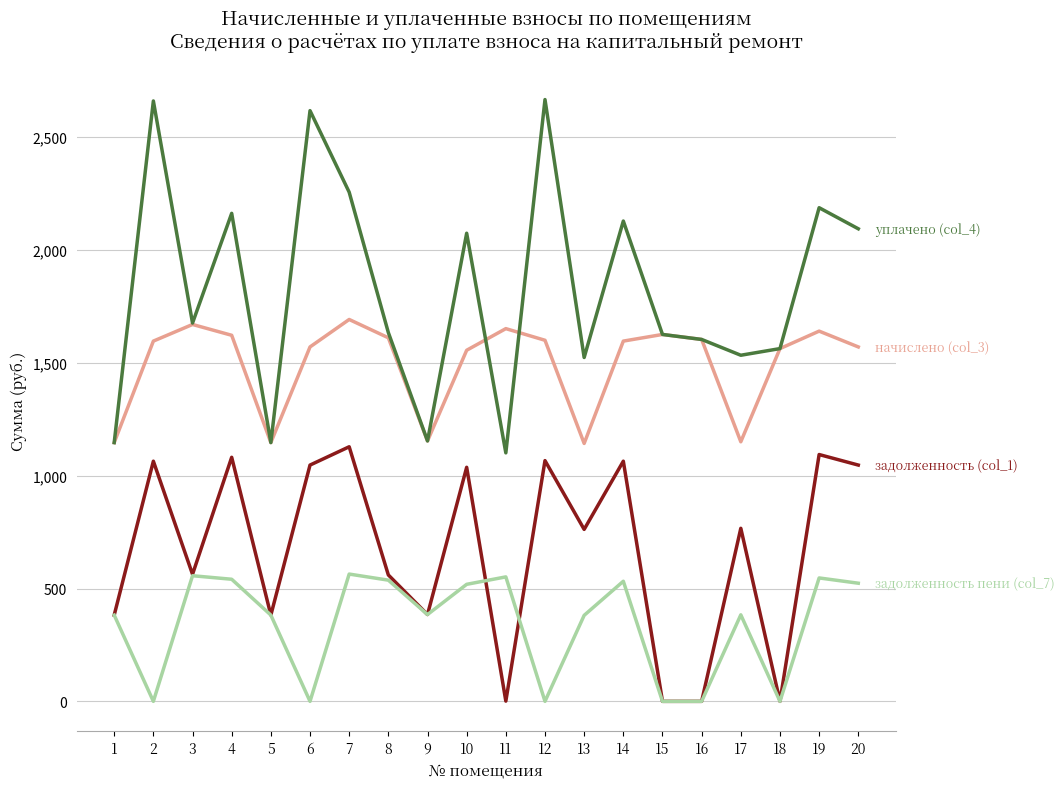

What is the total value across all series at 4?

5407.7